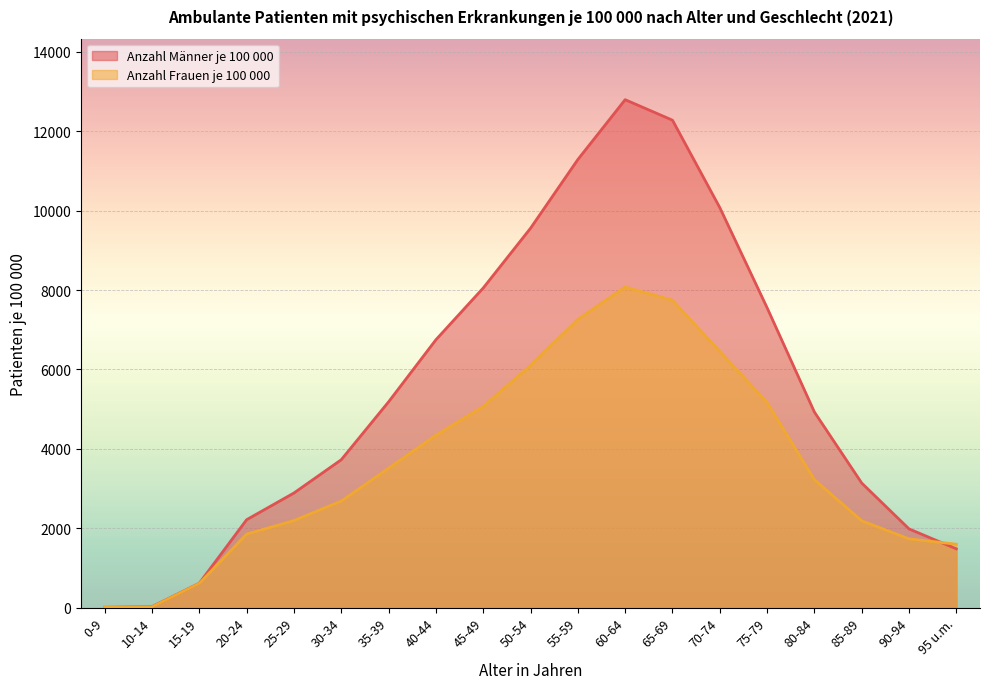

Is it true that Anzahl Männer je 100 000 equals 12543 at 45-49?

False